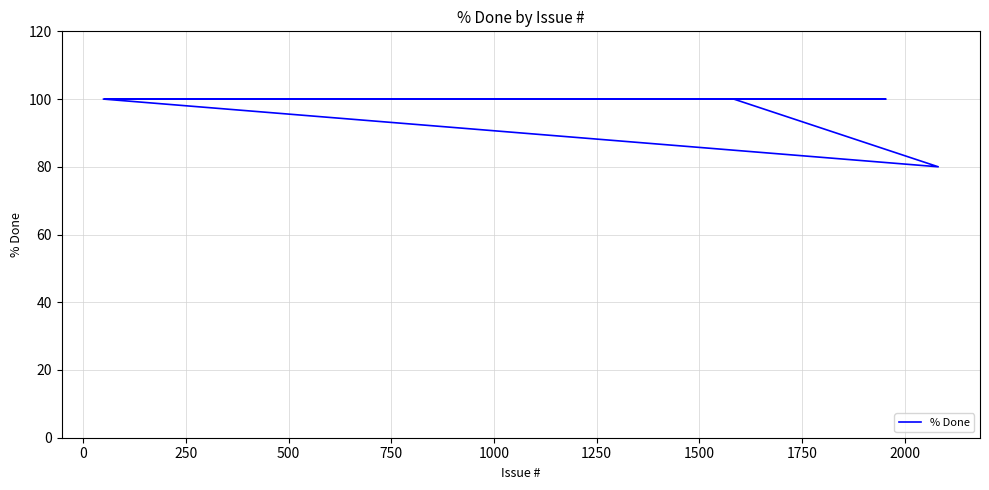

Which has a higher value, 1750 or 250?

1750